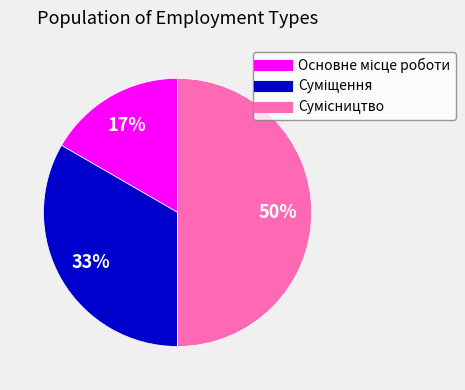

How many slices are in this pie chart?

3